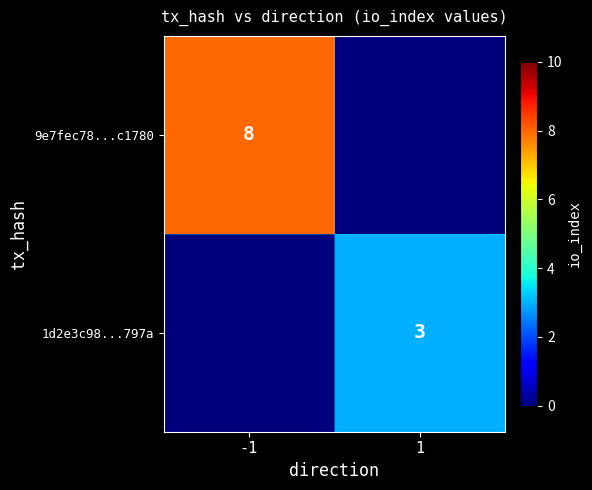

The 9e7fec78...c1780 series shows 13 at -1. True or false?

False